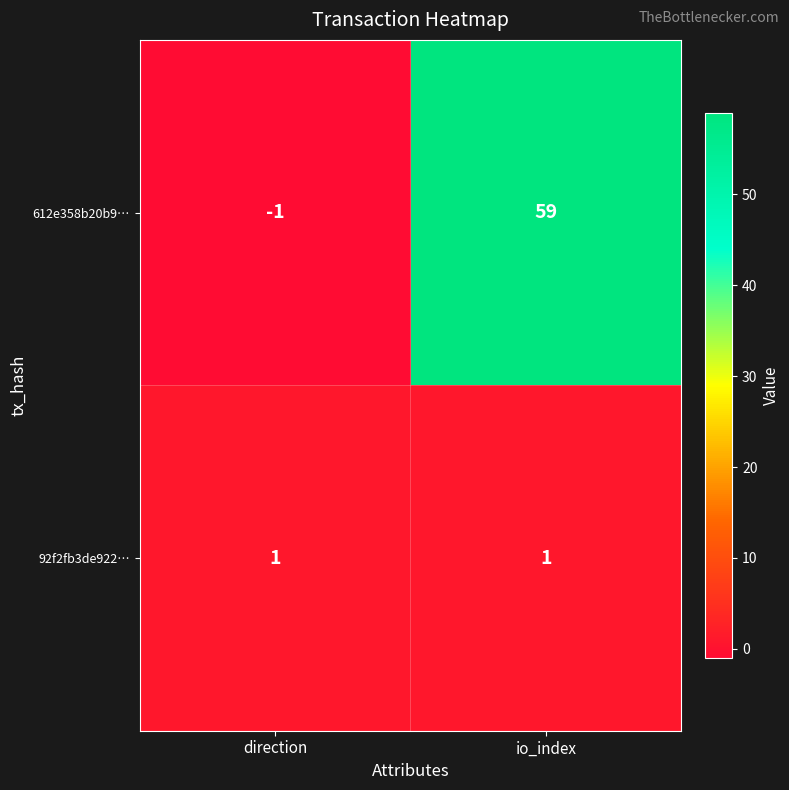

Is it true that 612e358b20b9… equals 94 at io_index?

False